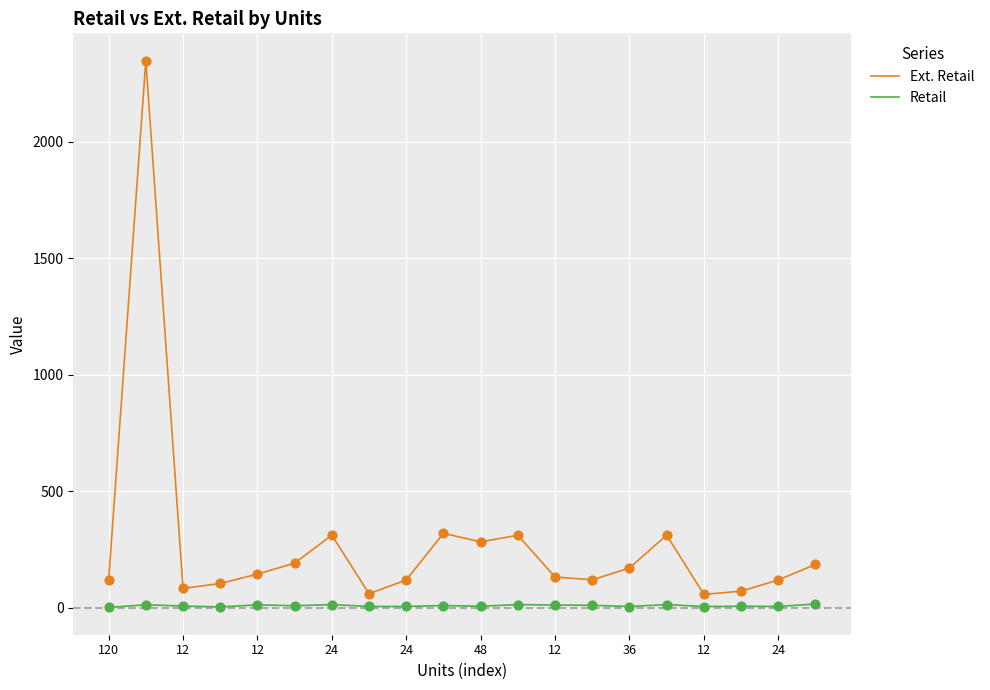

Which series has the largest total across all categories?

Ext. Retail